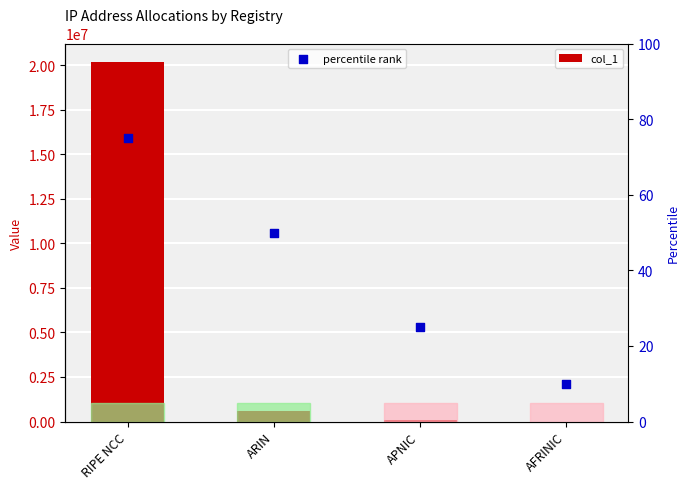

Which series has the largest total across all categories?

col_1